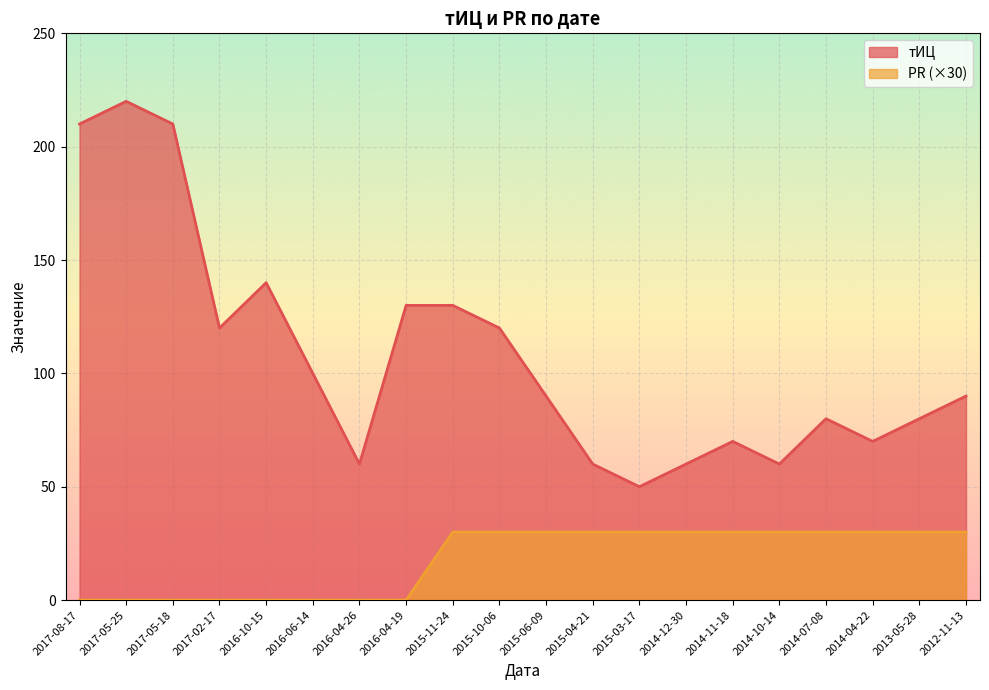

The PR series shows 18 at 2016-06-14. True or false?

False